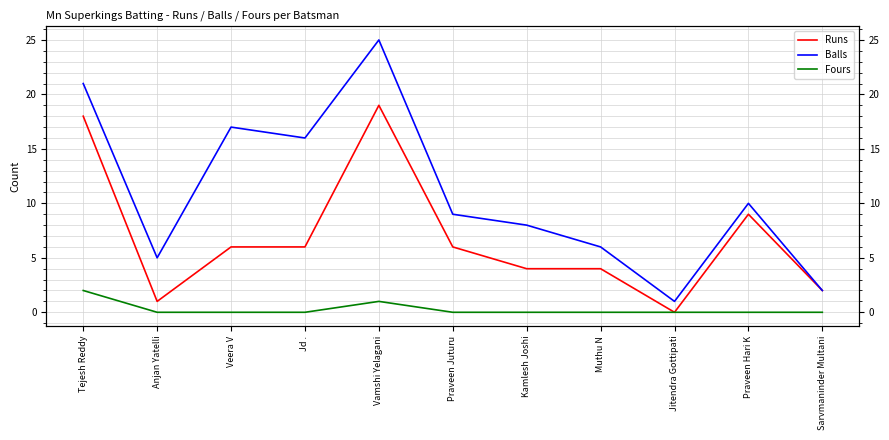

What is the label of the 6th point from the left?

Praveen Juturu